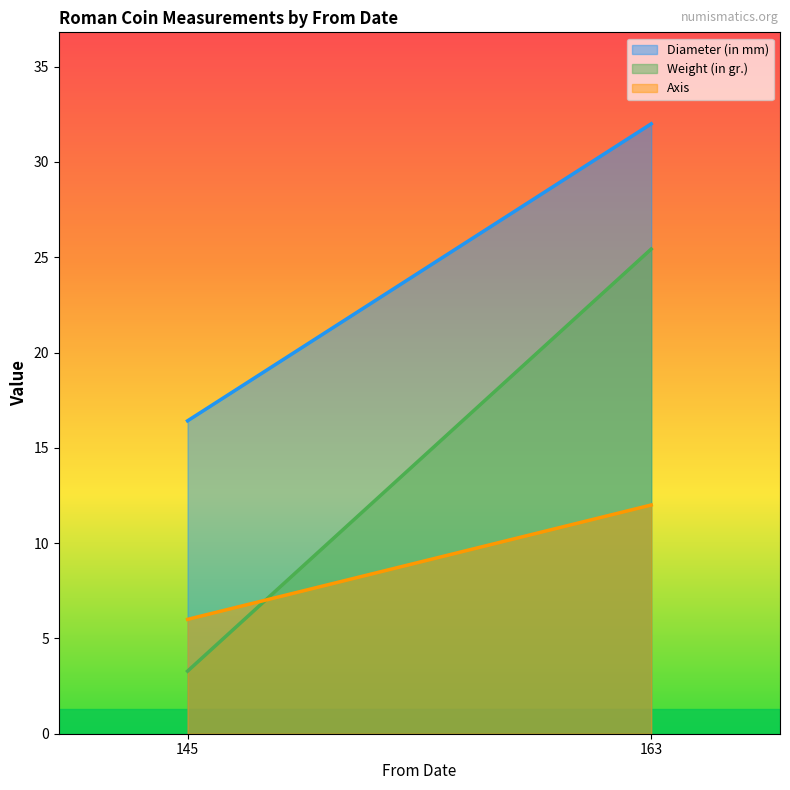

How many values in the Weight (in gr.) series exceed 25?

1